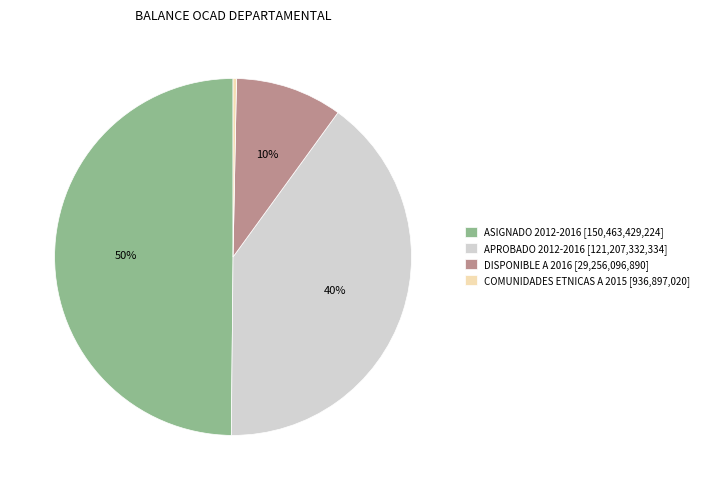

What is the ratio of the value at APROBADO 2012-2016 [121,207,332,334] to the value at ASIGNADO 2012-2016 [150,463,429,224]?

0.8